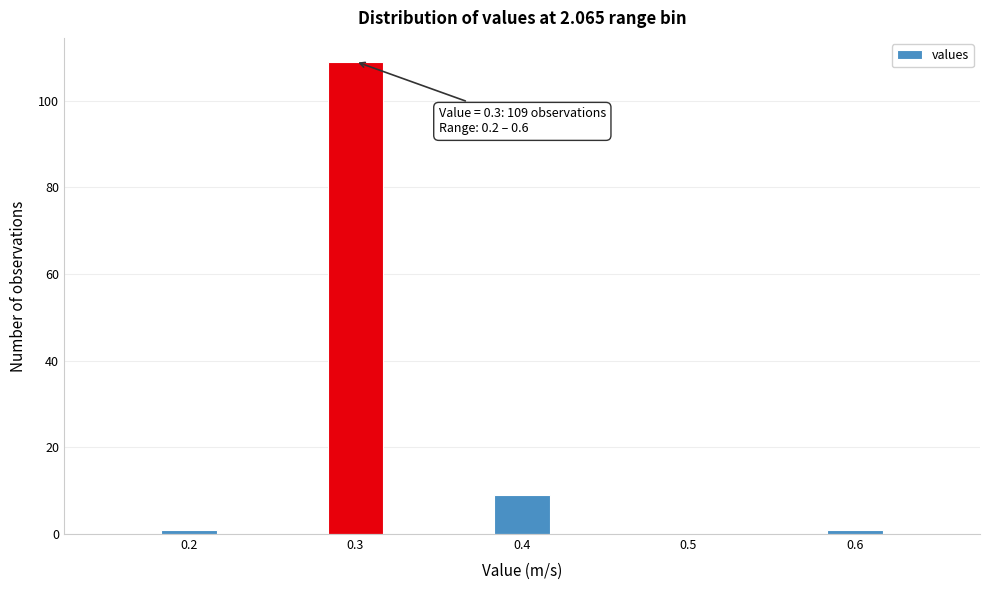

Around what value on the x-axis is the tallest bar? Give the approximate position of its centre, as read against the axis.

0.30